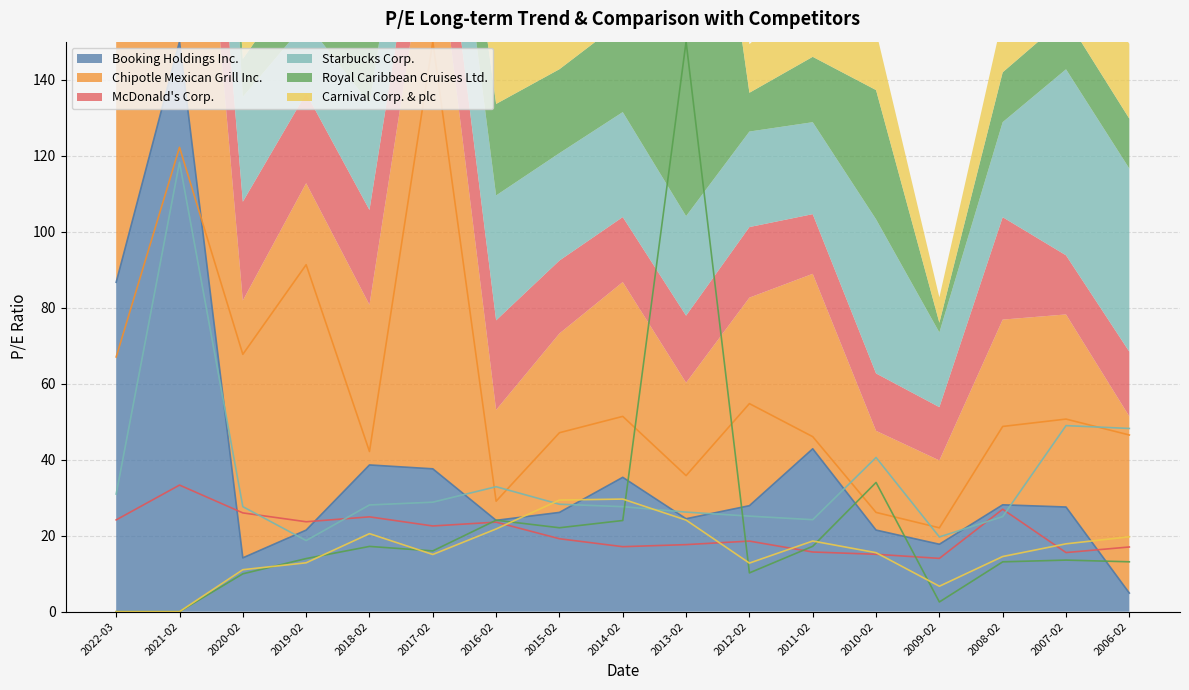

What is the minimum value for McDonald's Corp.?

14.0